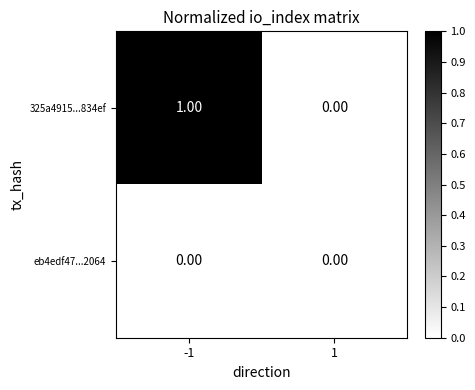

What is the maximum value shown in the chart?

1